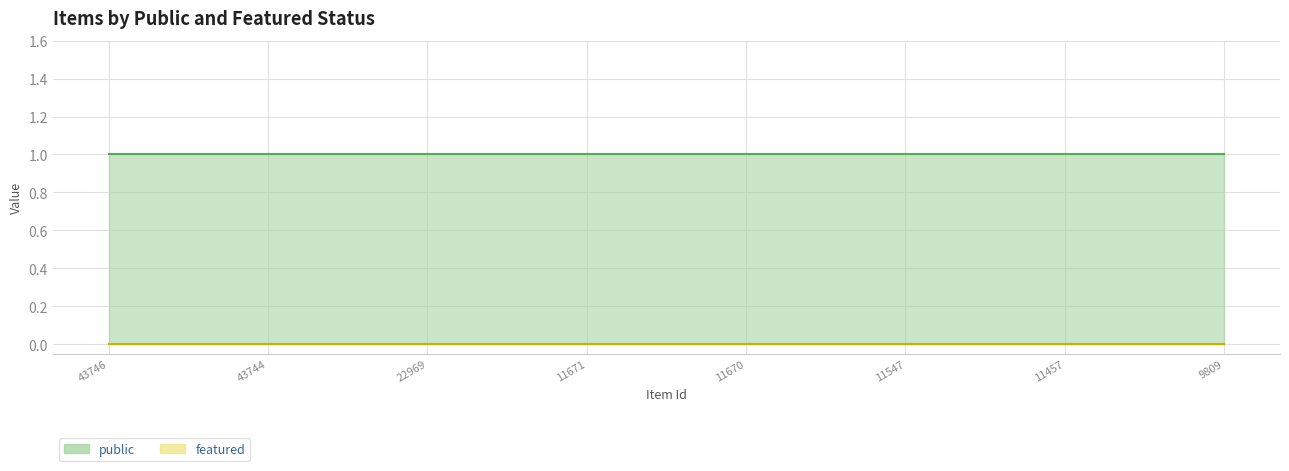

Is the value of featured at 11670 greater than the value of public at 9809?

No